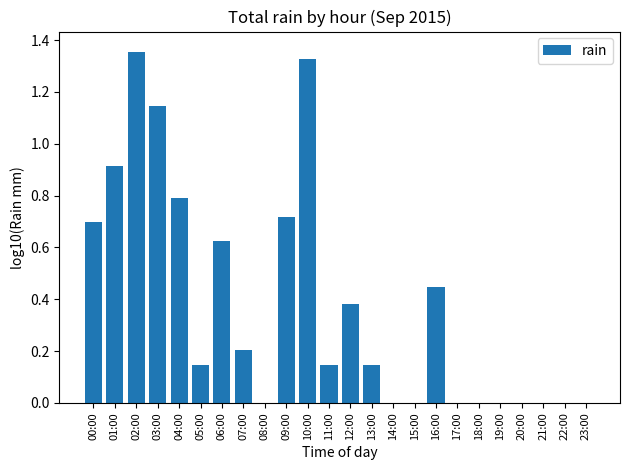

What position from the left is 06:00?

7